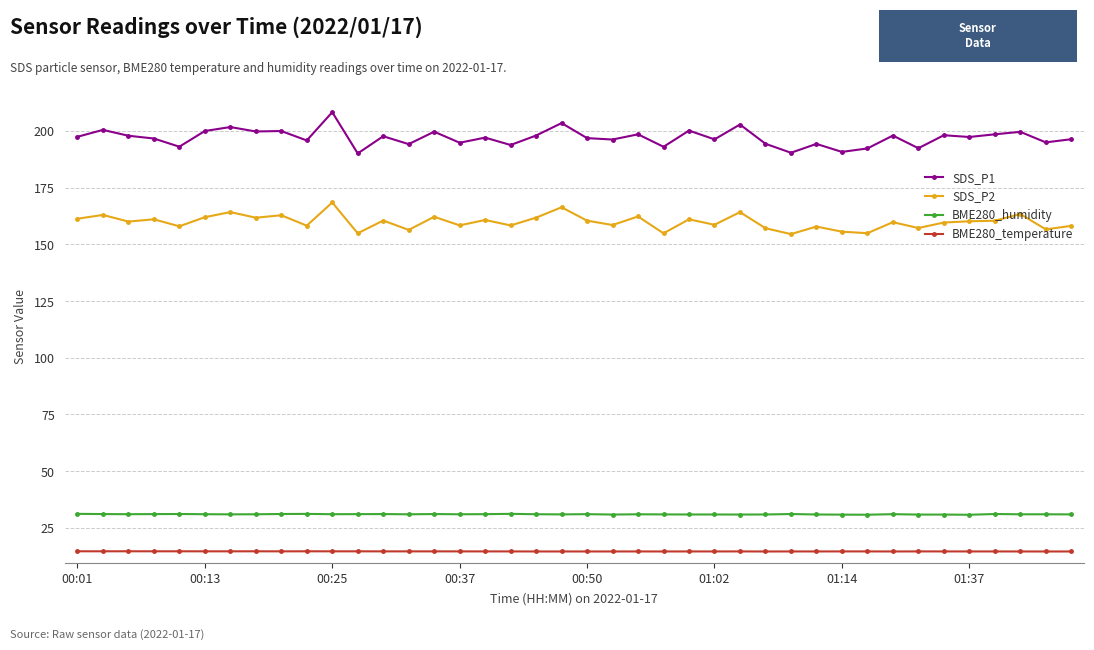

What is the minimum value for BME280_temperature?

14.6